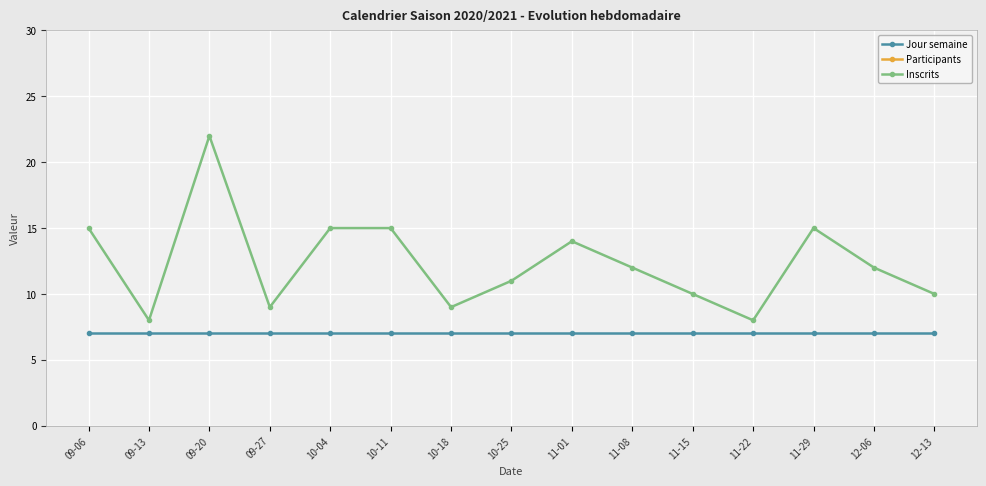

What position from the left is 12-06?

14